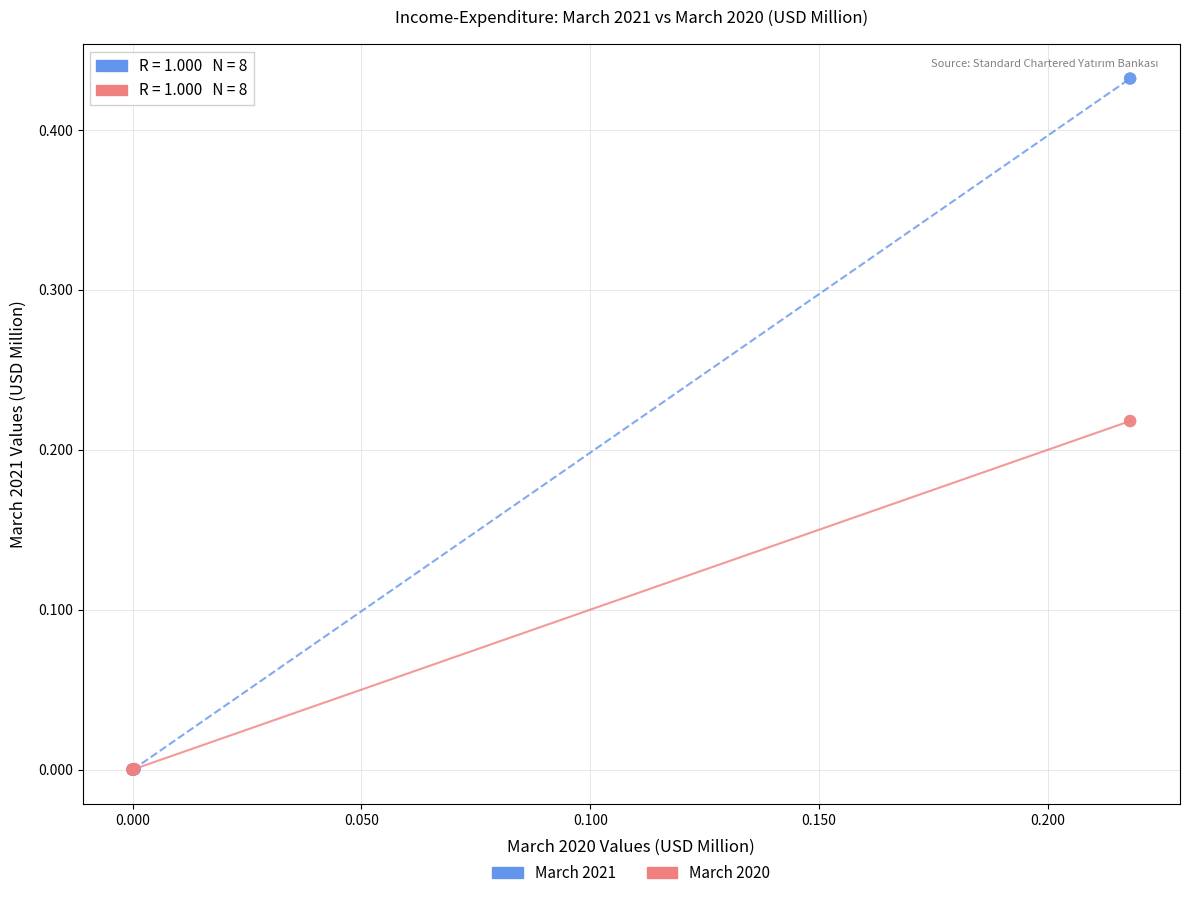

What are all the series names shown in the legend?

March 2021, March 2020